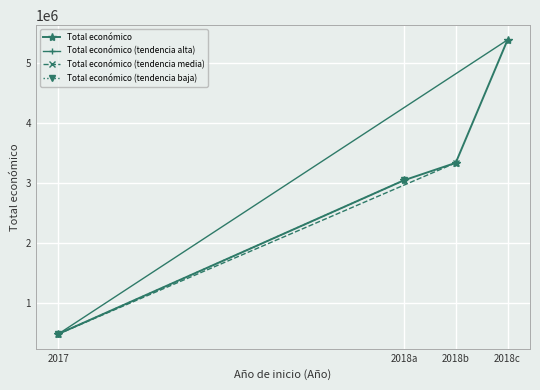

Approximately how many times larger is the value at 2017 compared to 2018?

0.1